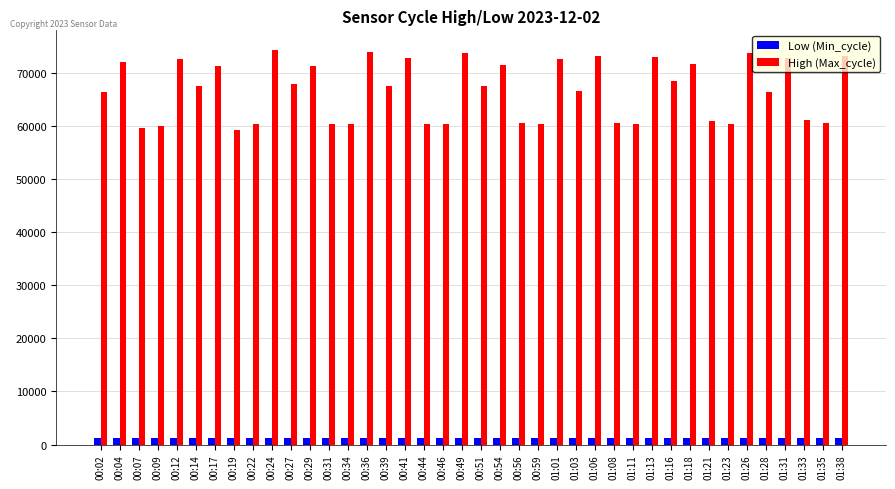

Where does the High (Max_cycle) series first go above 67586?

00:04